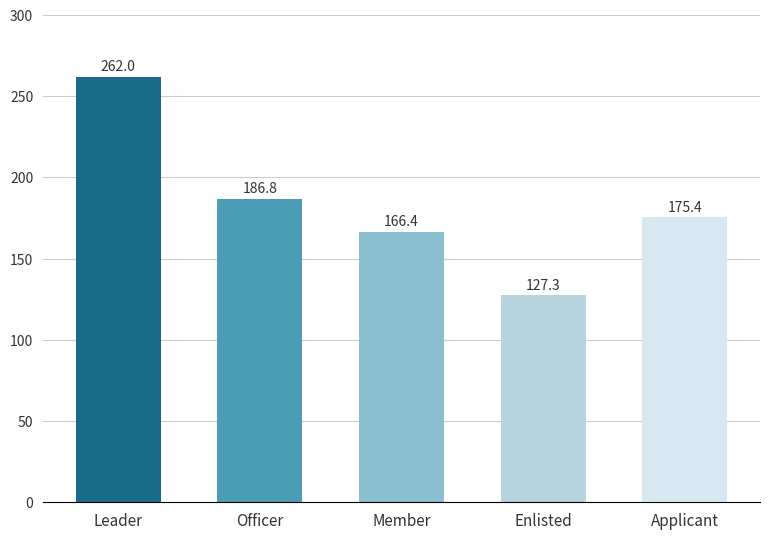

Which label corresponds to the largest value in the chart?

Leader